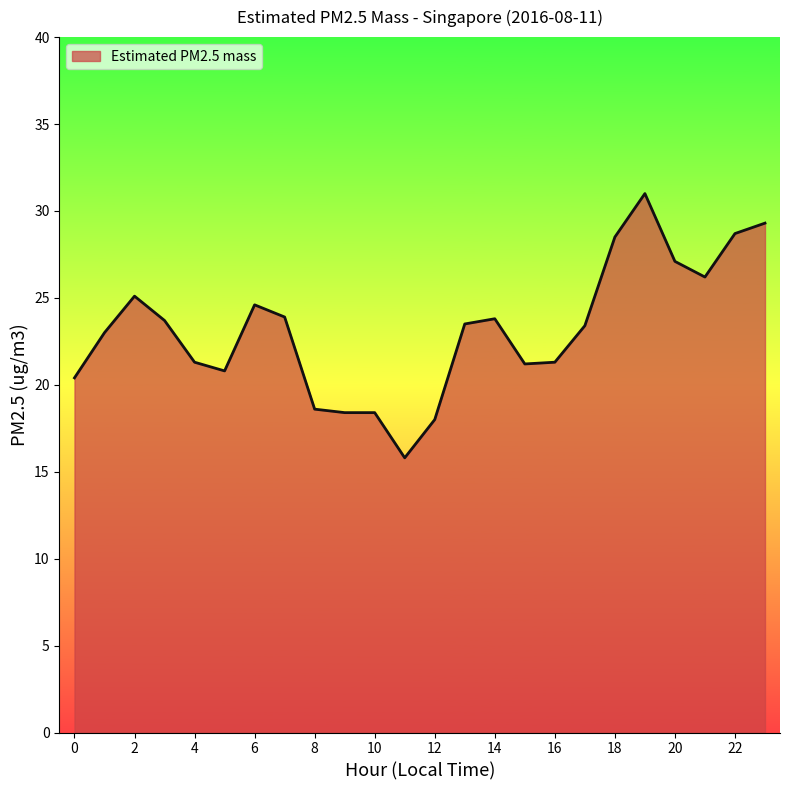

What is the smallest value displayed?

15.8